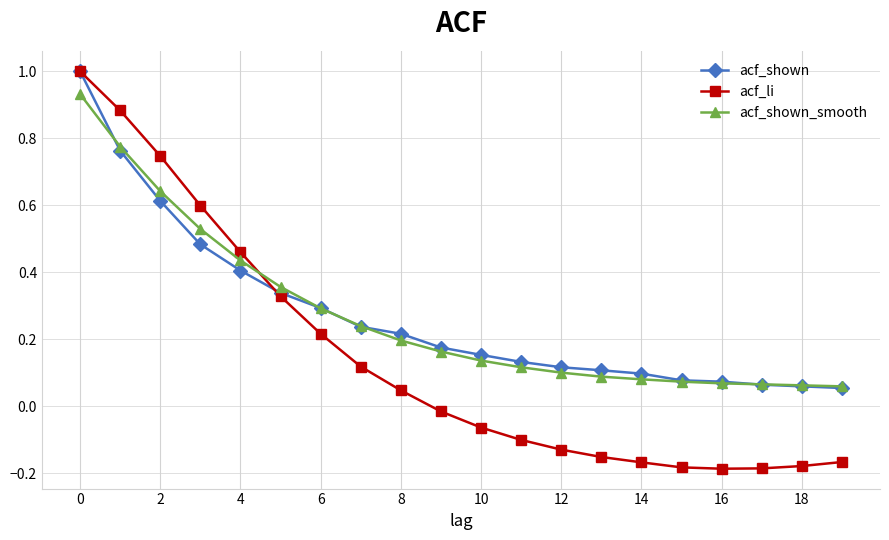

How many negative values does the acf_li series have?

11